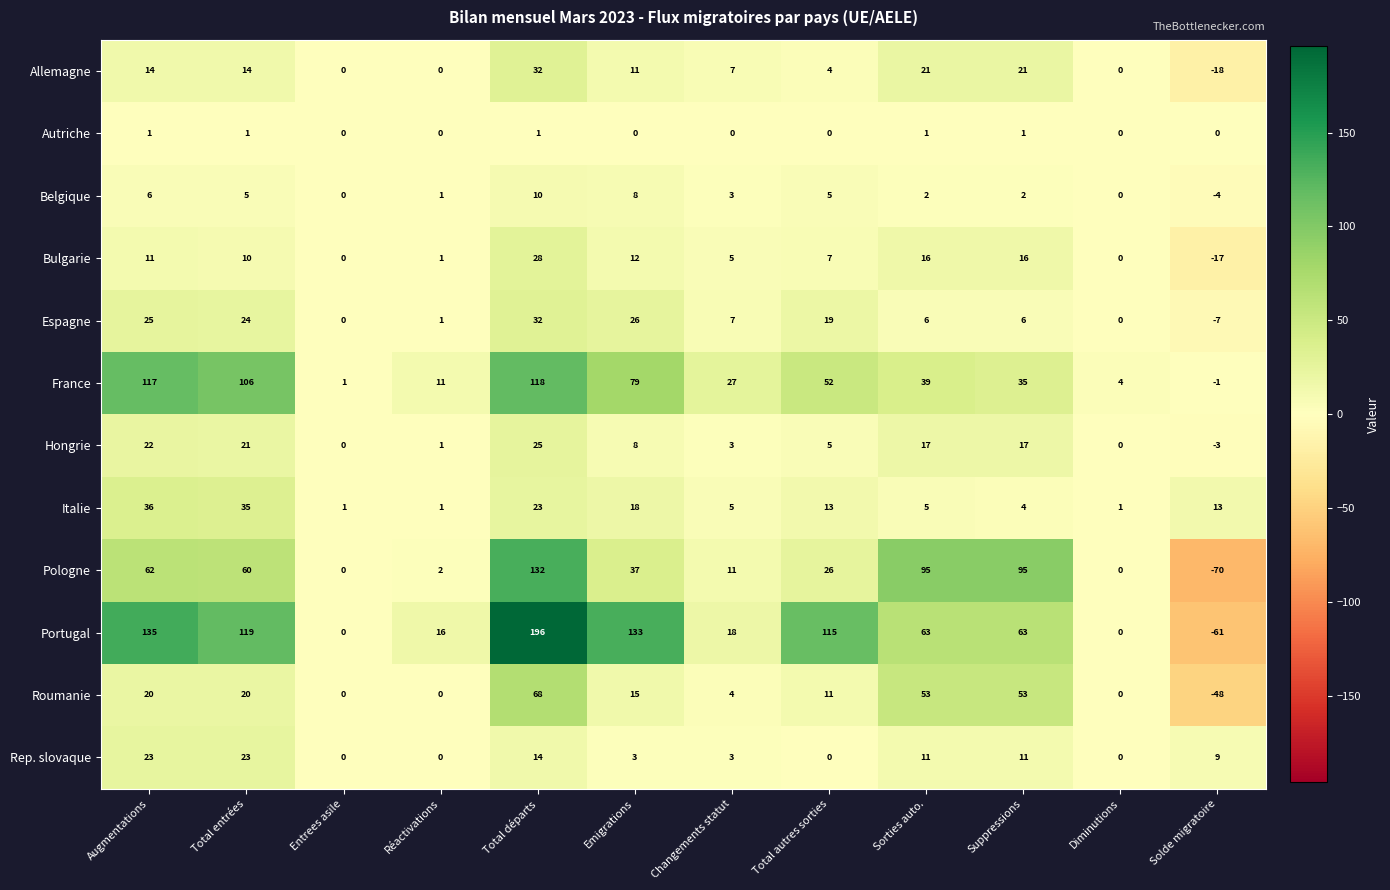

At Solde migratoire, list the series in order from smallest to largest.

Pologne, Portugal, Roumanie, Allemagne, Bulgarie, Espagne, Belgique, Hongrie, France, Autriche, Rep. slovaque, Italie